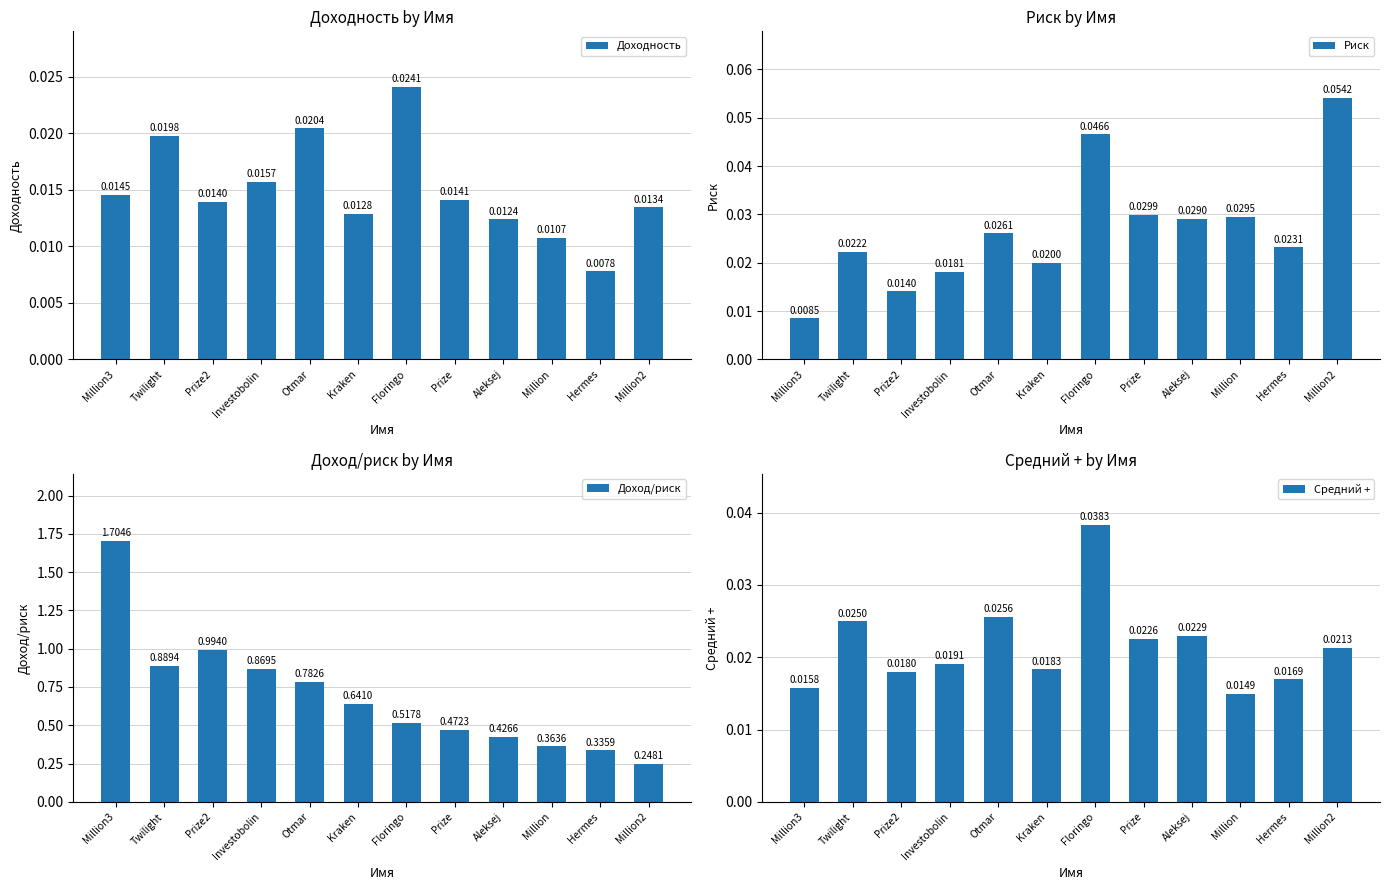

What is the label of the 1st bar from the left?

Million3